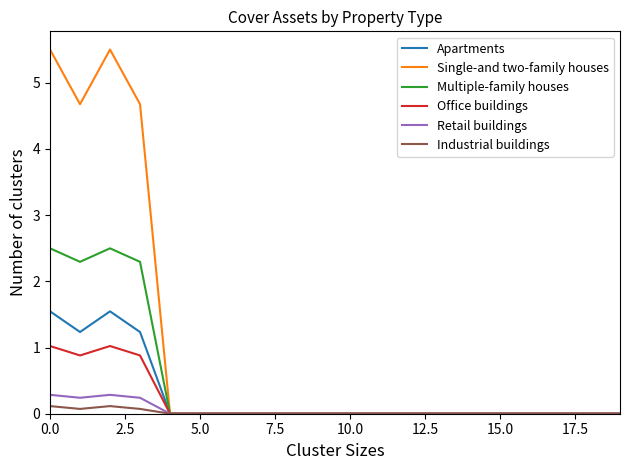

What is the maximum value for Multiple-family houses?

2.5